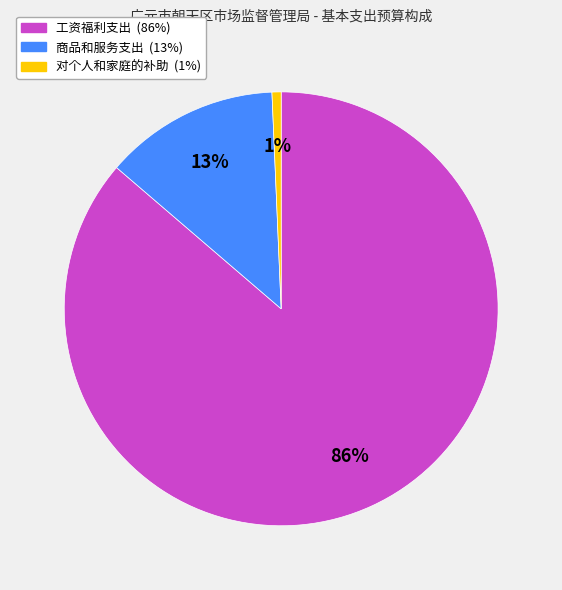

What is the smallest slice in the pie chart?

对个人和家庭的补助